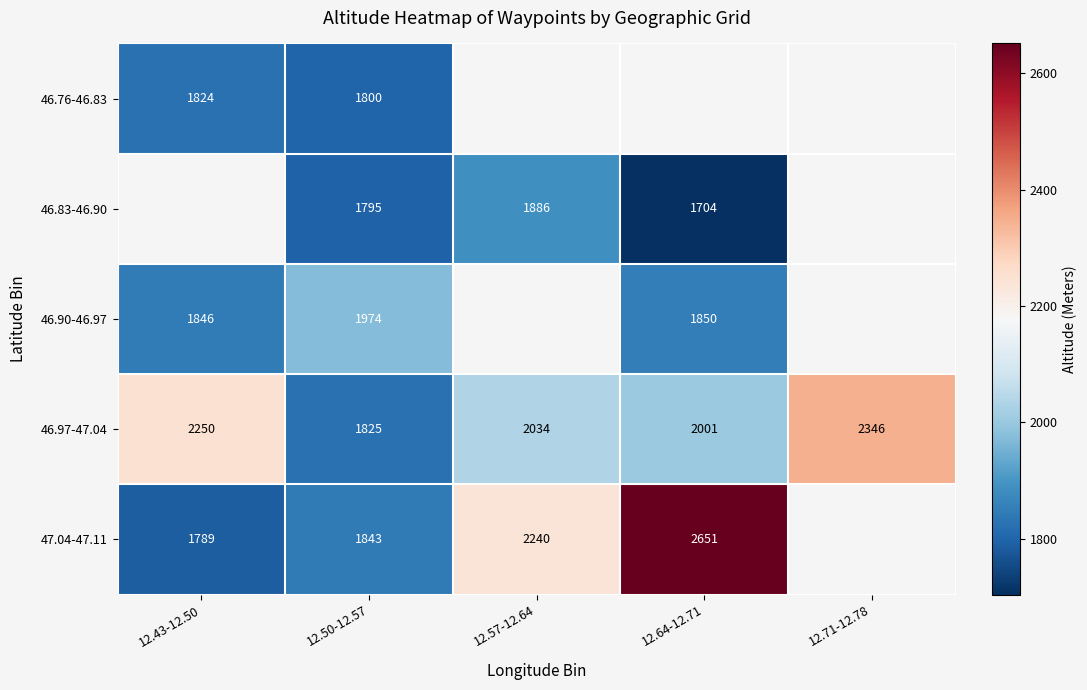

True or false: 46.76-46.83 has a value of 1824 at 12.43-12.50.

True